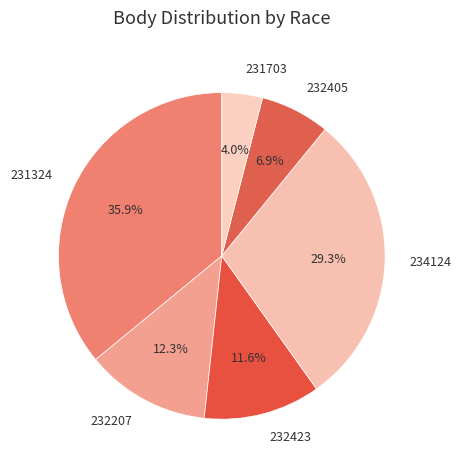

Which slice is the smallest?

231703